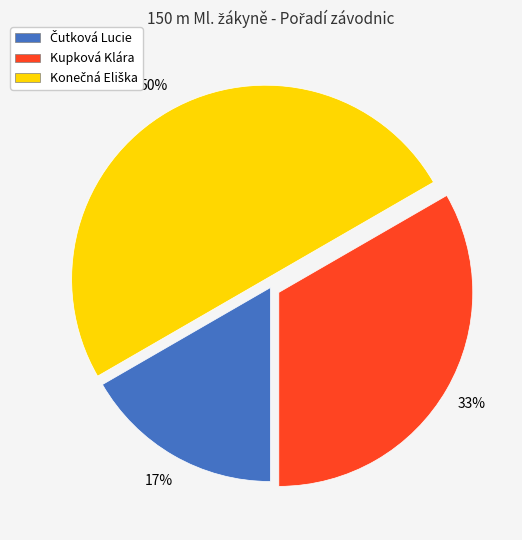

The Kupková Klára slice represents 33% of the pie. True or false?

True